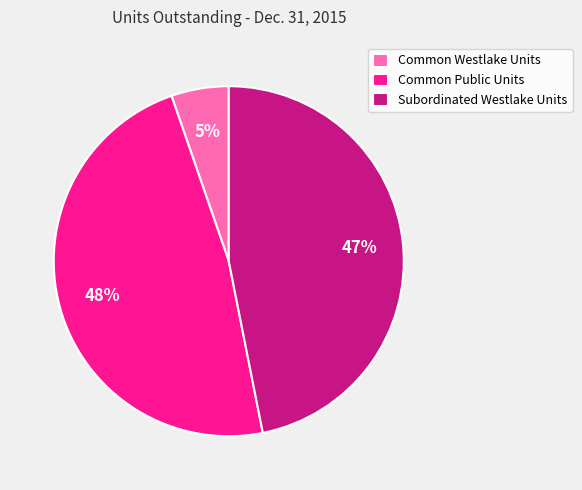

Is Common Westlake Units the majority of the pie?

No